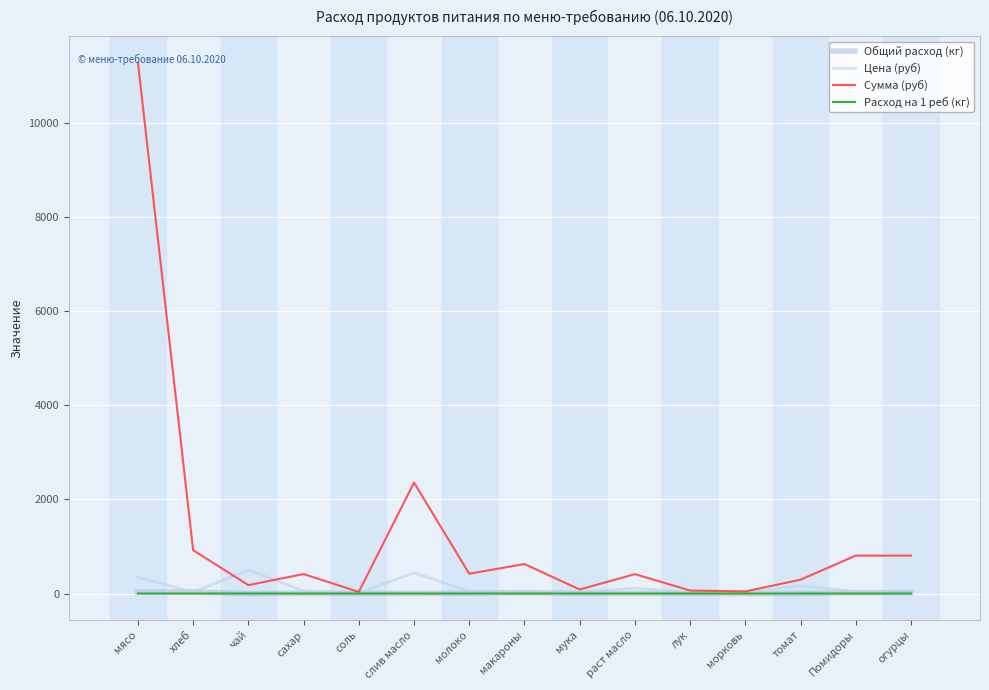

Which category has the highest value across all series?

мясо